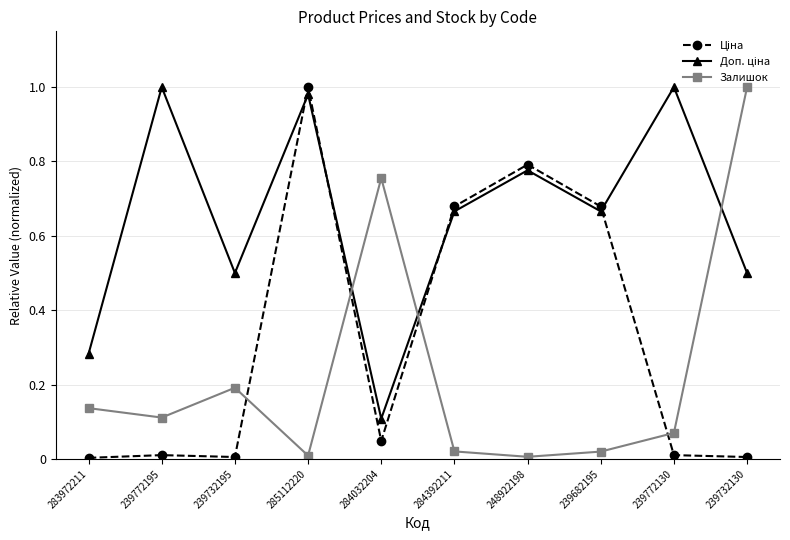

At which category is the sum across all series the highest?

285112220